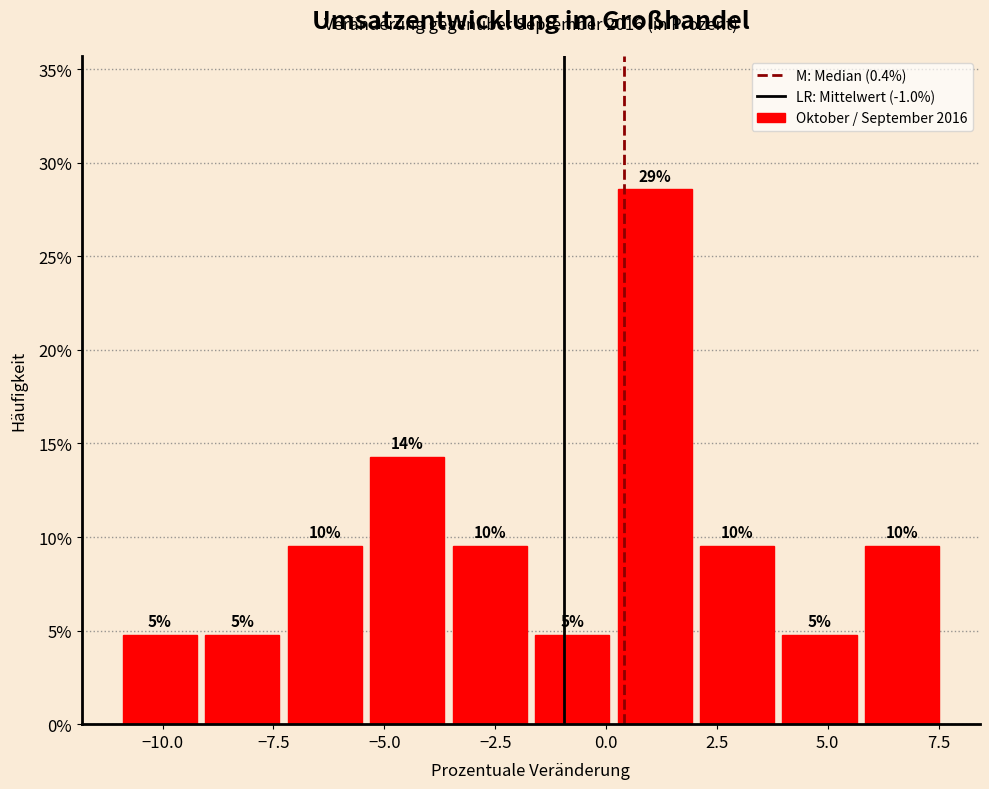

Around what value on the x-axis is the tallest bar? Give the approximate position of its centre, as read against the axis.

1.0